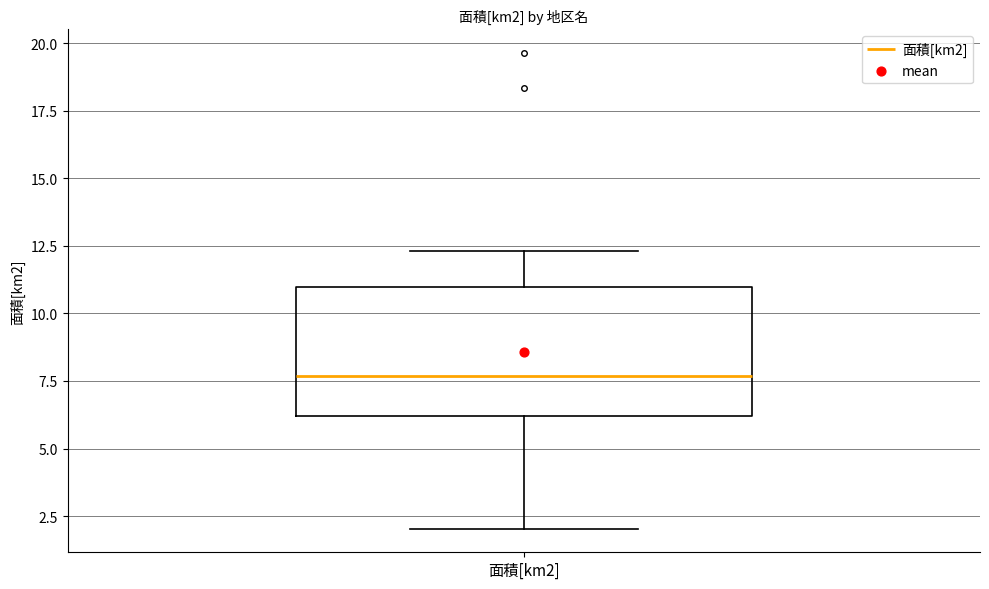

Transcribe this box plot: give where the median line is, the range the box spans, and where the two whiskers end, as read against the y-axis. The values are not printed on the chart, so give them approximately, as read against the axis.

median 7.5, box 6.0 to 11.0, whiskers 2.0 to 12.5